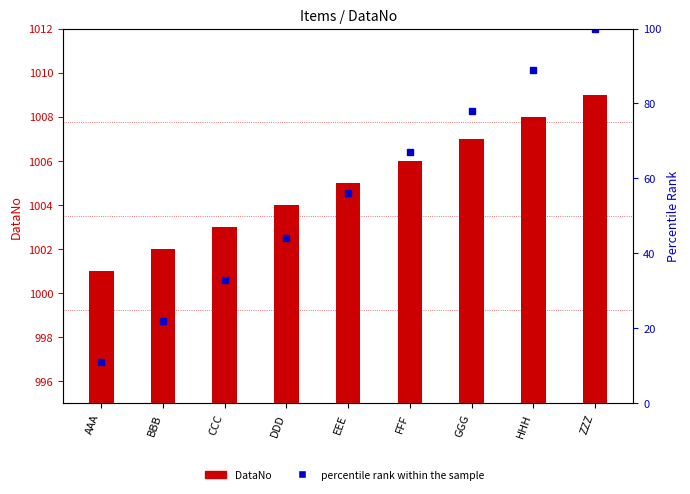

List the labels in order of DataNo value, largest first.

ZZZ, HHH, GGG, FFF, EEE, DDD, CCC, BBB, AAA